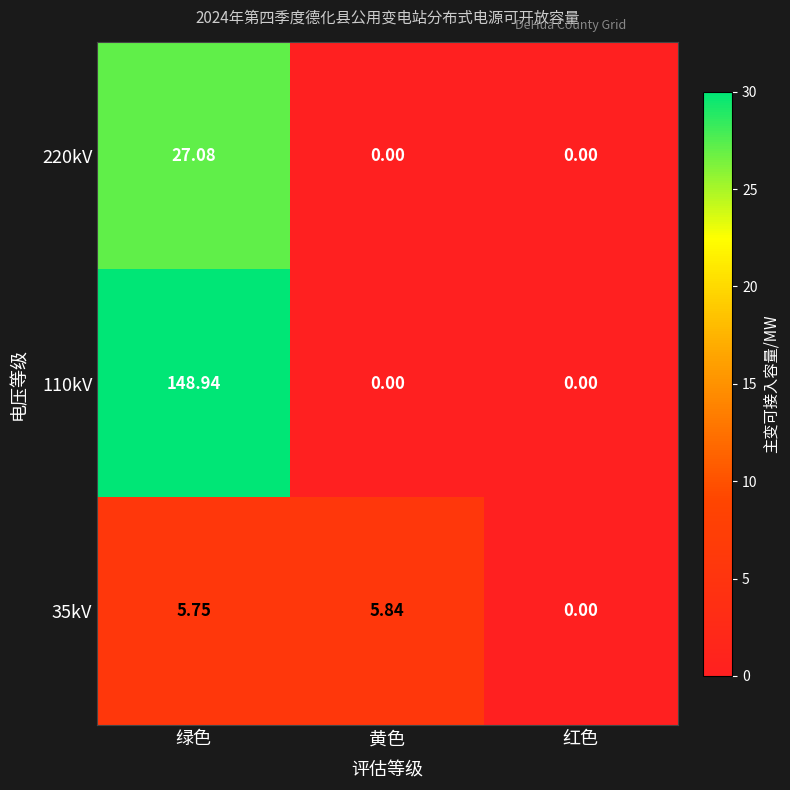

At which label is 35kV closest to 2?

红色